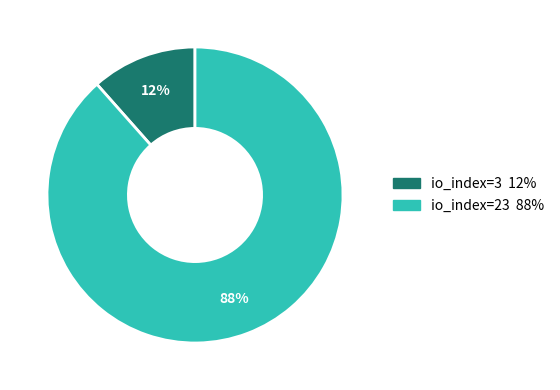

Count the number of slices in the pie.

2